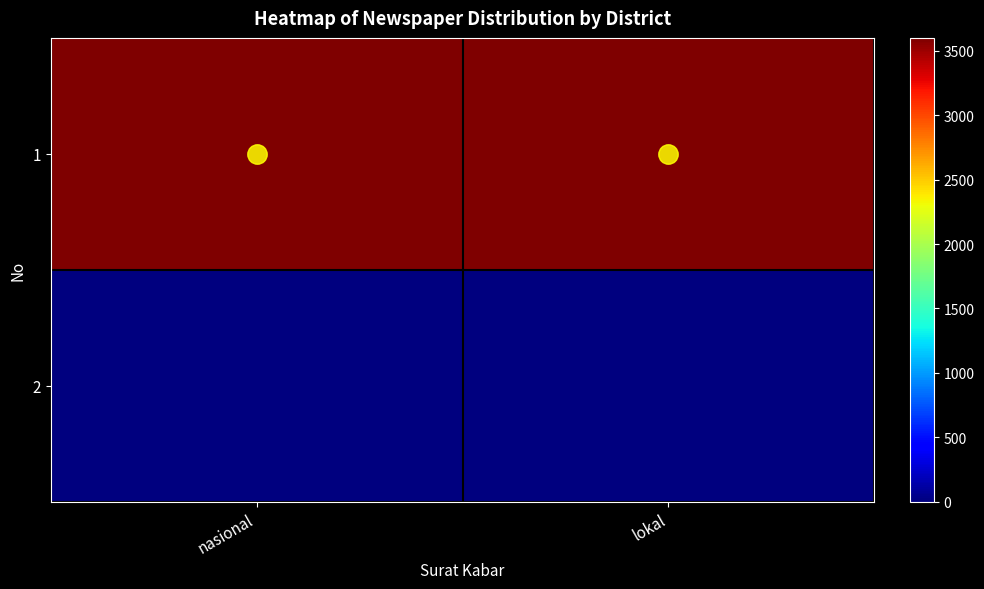

Reading right to left, extract all data points from this chart.

1: lokal=3601	nasional=3601
2: lokal=0	nasional=0